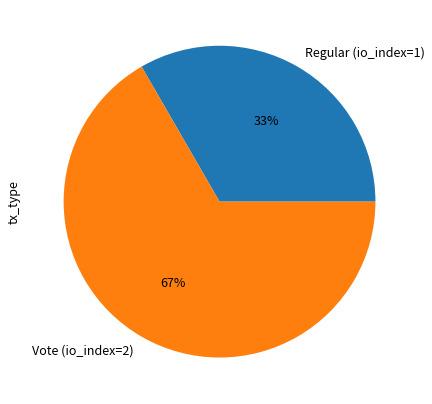

Count the number of slices in the pie.

2